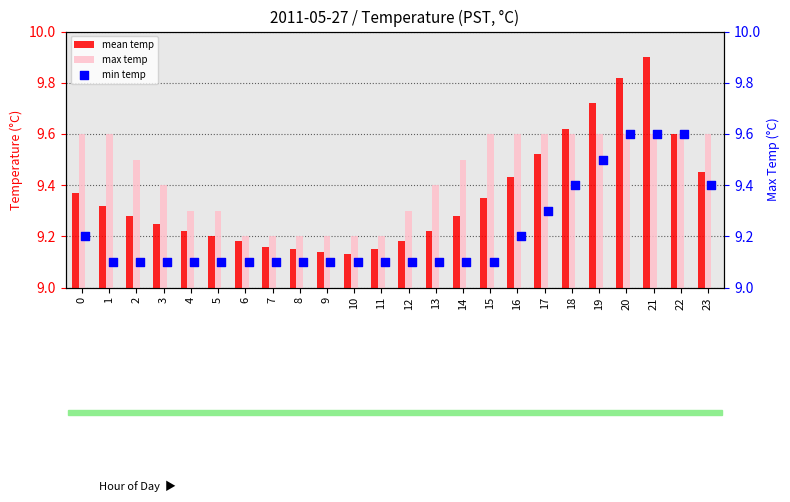

What are all the series names shown in the legend?

mean temp, max temp, min temp